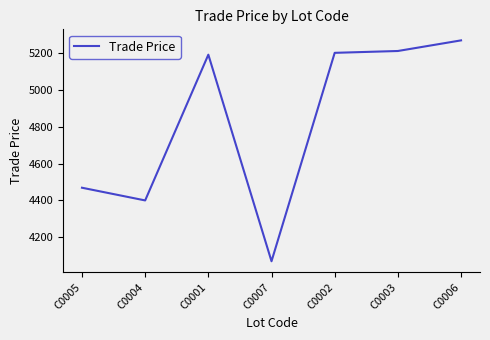

Between C0005 and C0006, which is larger?

C0006